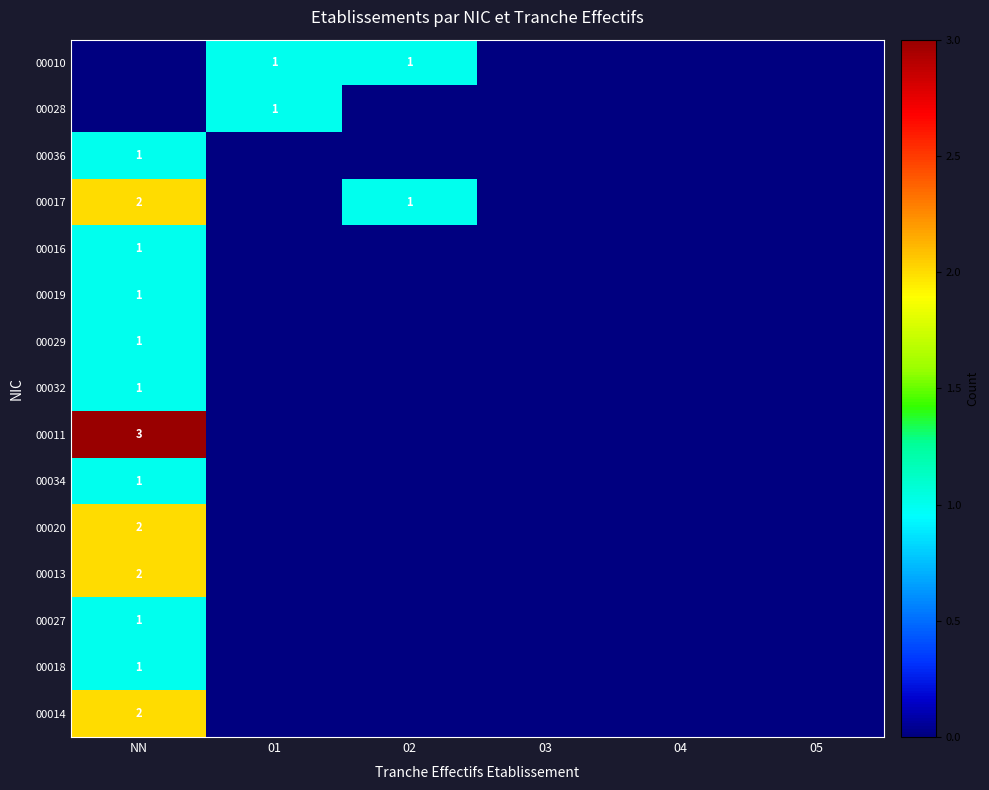

What is the maximum value shown in the chart?

3